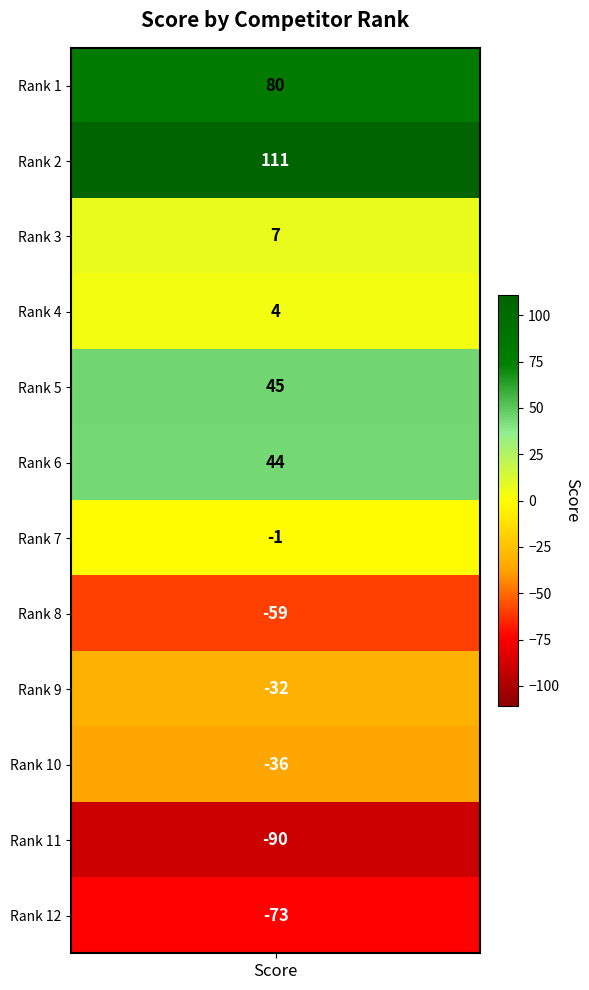

What is the minimum value shown in the chart?

-90